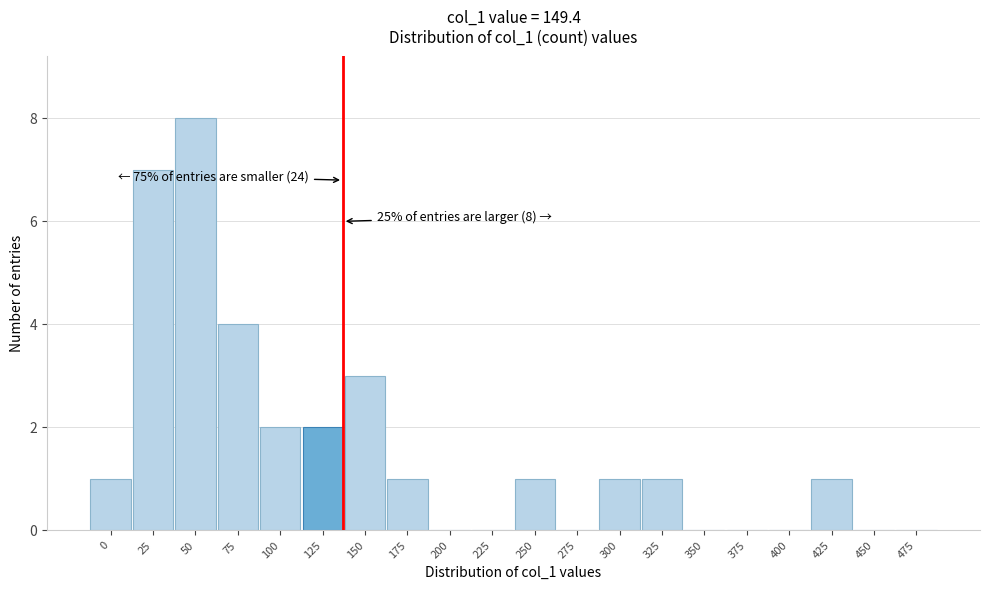

Reading right to left, extract all data points from this chart.

475=0	450=0	425=1	400=0	375=0	350=0	325=1	300=1	275=0	250=1	225=0	200=0	175=1	150=3	125=2	100=2	75=4	50=8	25=7	0=1